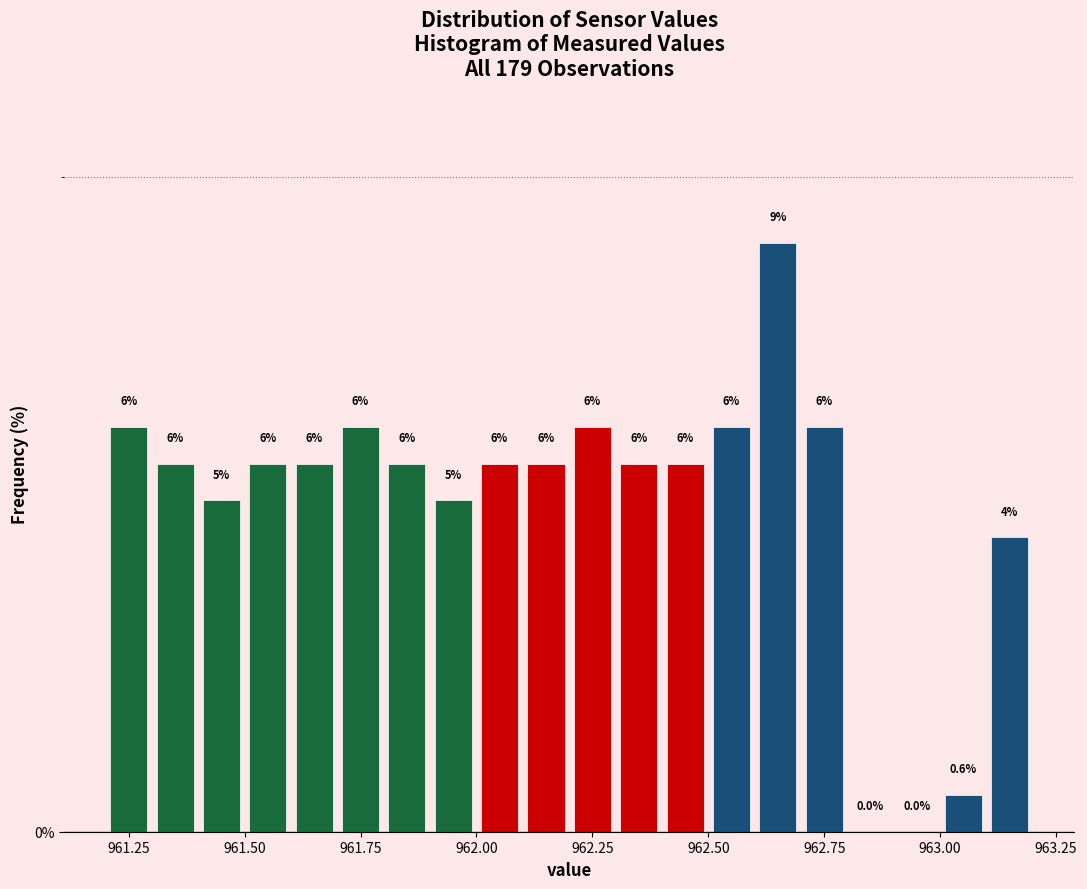

Around what value on the x-axis is the tallest bar? Give the approximate position of its centre, as read against the axis.

962.65